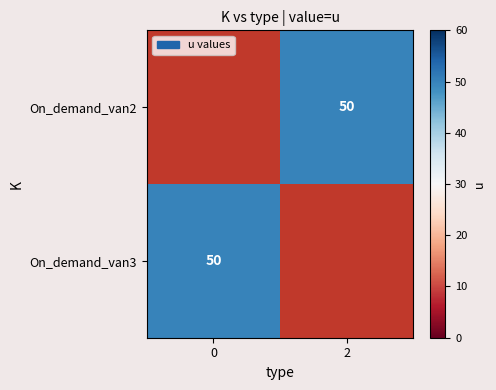

What is the smallest value displayed?

50.0